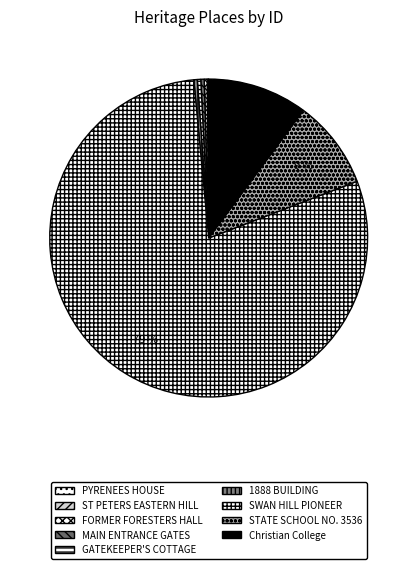

How many slices are in this pie chart?

9